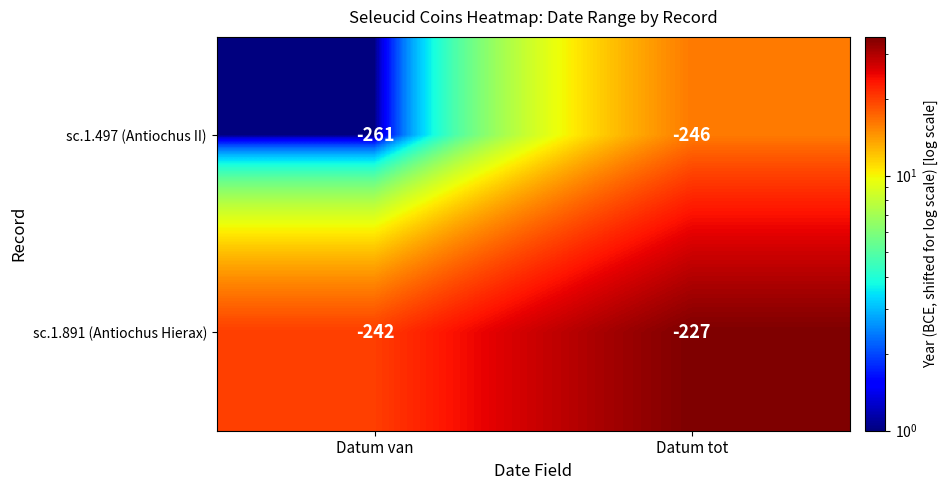

Which series has the largest total across all categories?

sc.1.891 (Antiochus Hierax)